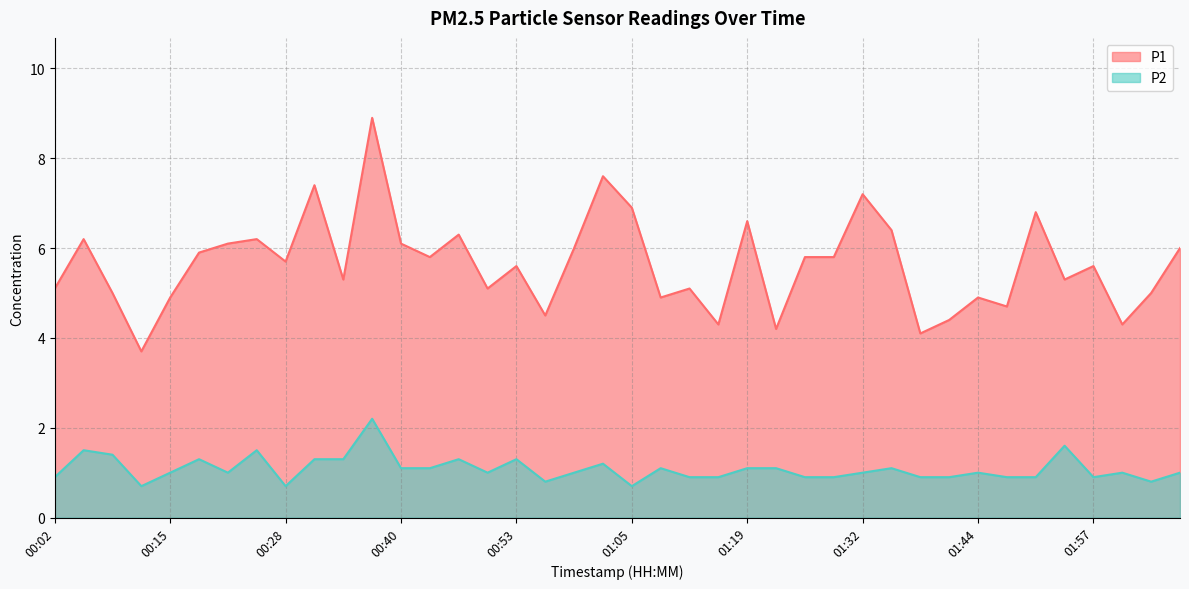

What is the label of the 24th point from the left?

01:16